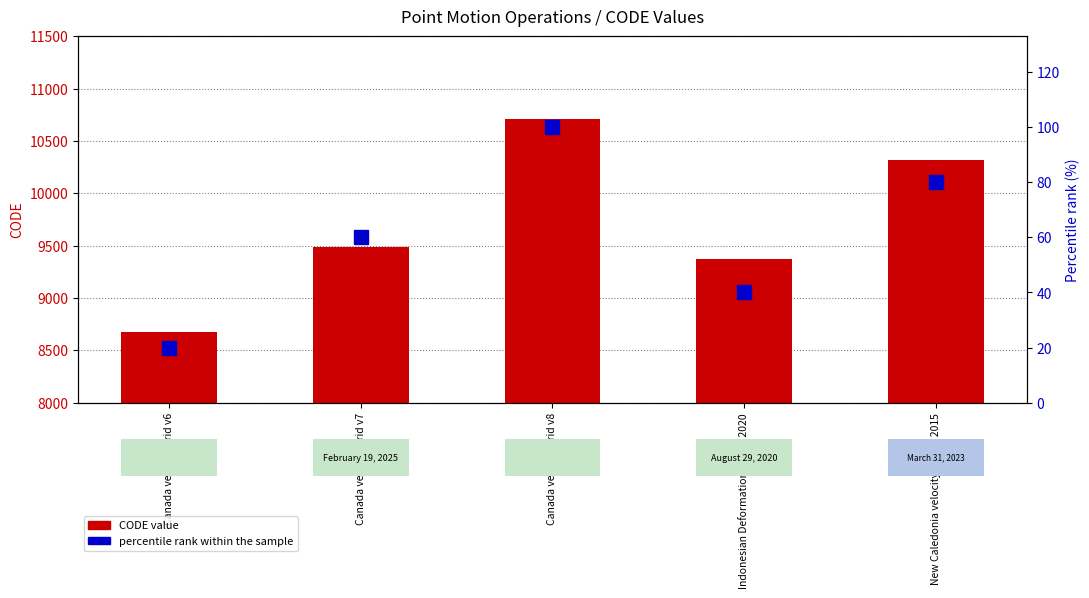

At which category is the sum across all series the highest?

Canada velocity grid v8